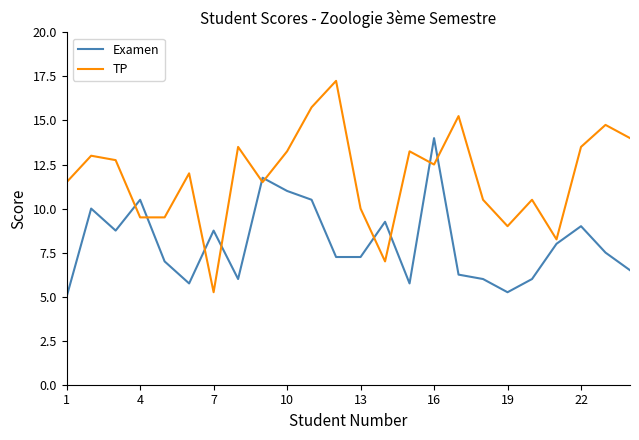

What is the average value of the TP series?

11.8